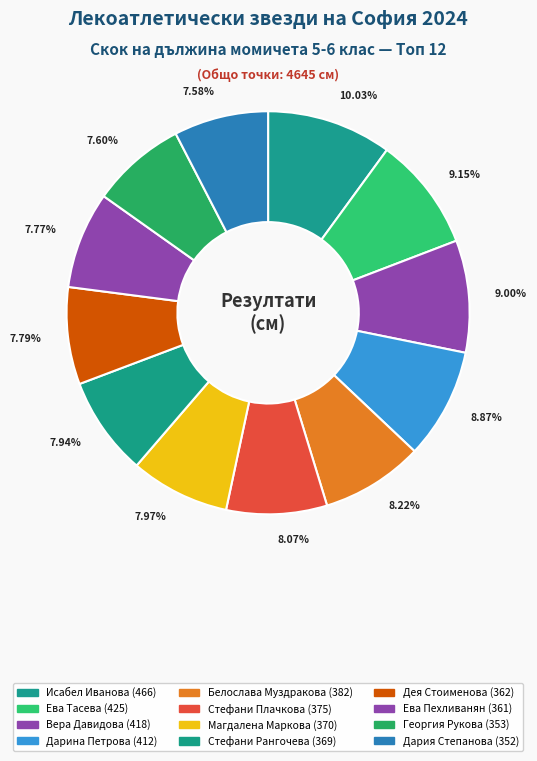

True or false: Дея Стоименова (362) accounts for 8% of the total.

True